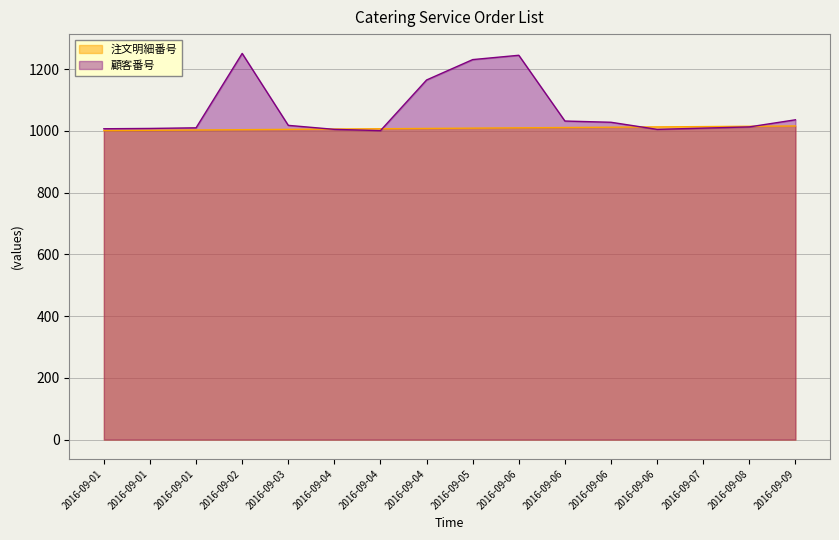

True or false: 注文明細番号 has more than 1 points higher than both neighbors.

False